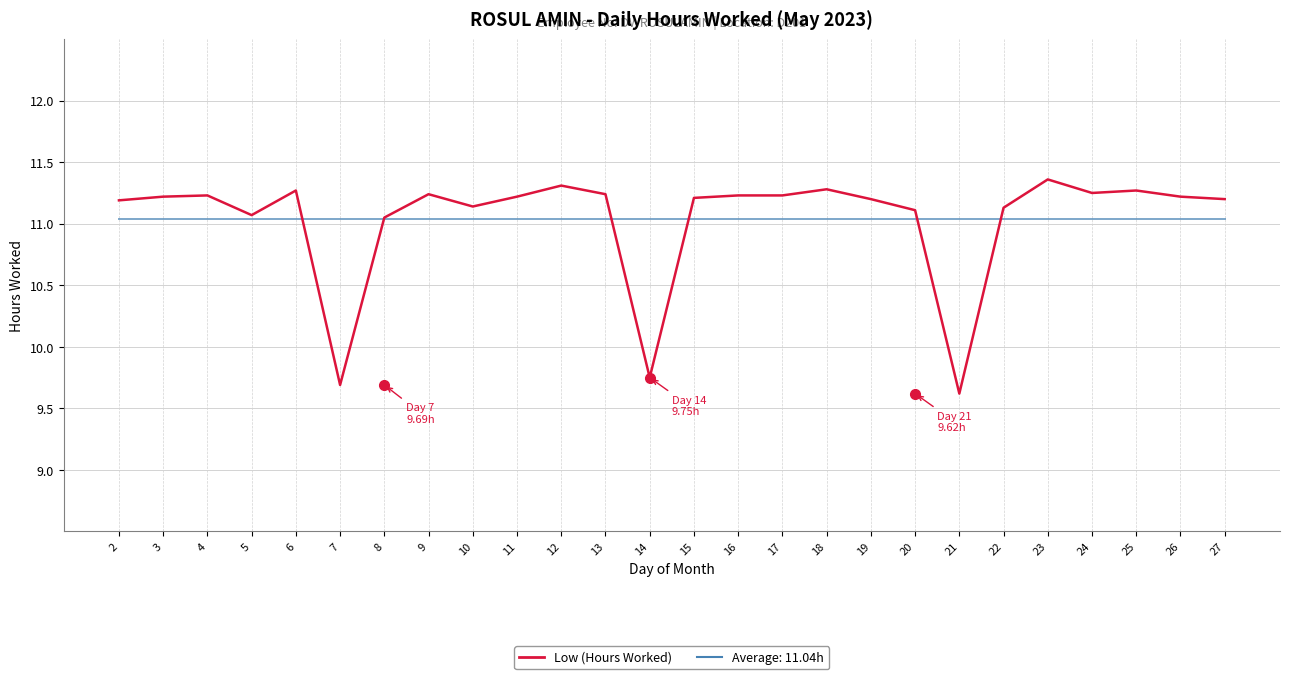

What is the minimum value shown in the chart?

9.6